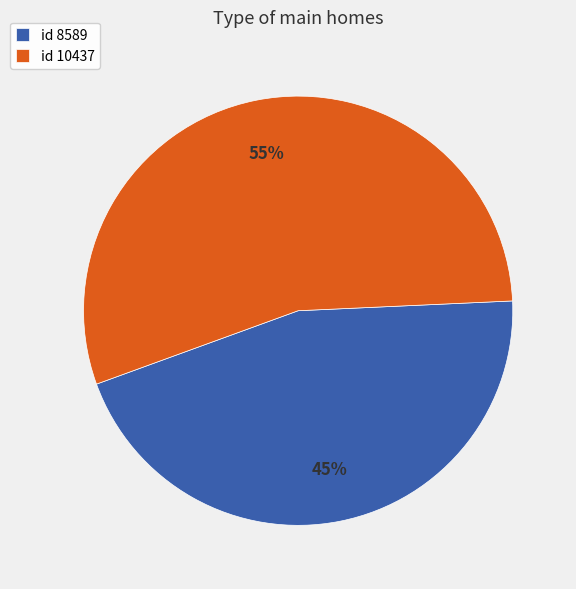

Which slice represents more than half of the pie?

id 10437